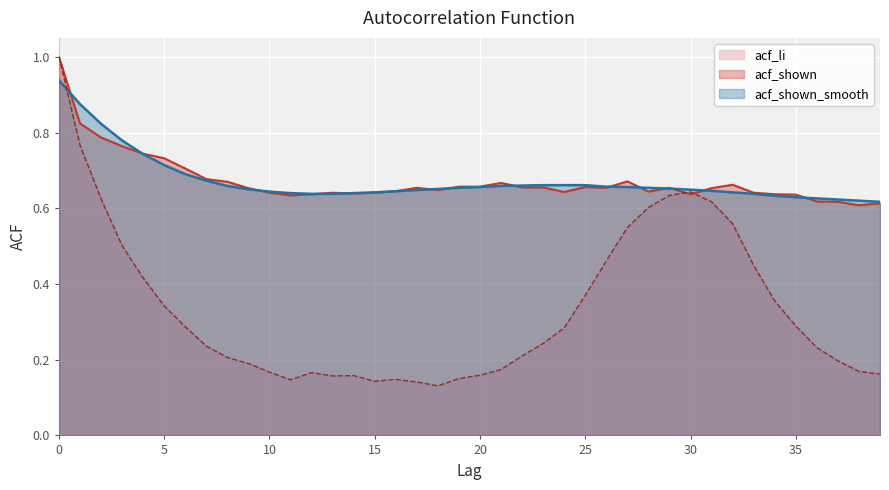

Read the acf_shown value at 25.

0.7